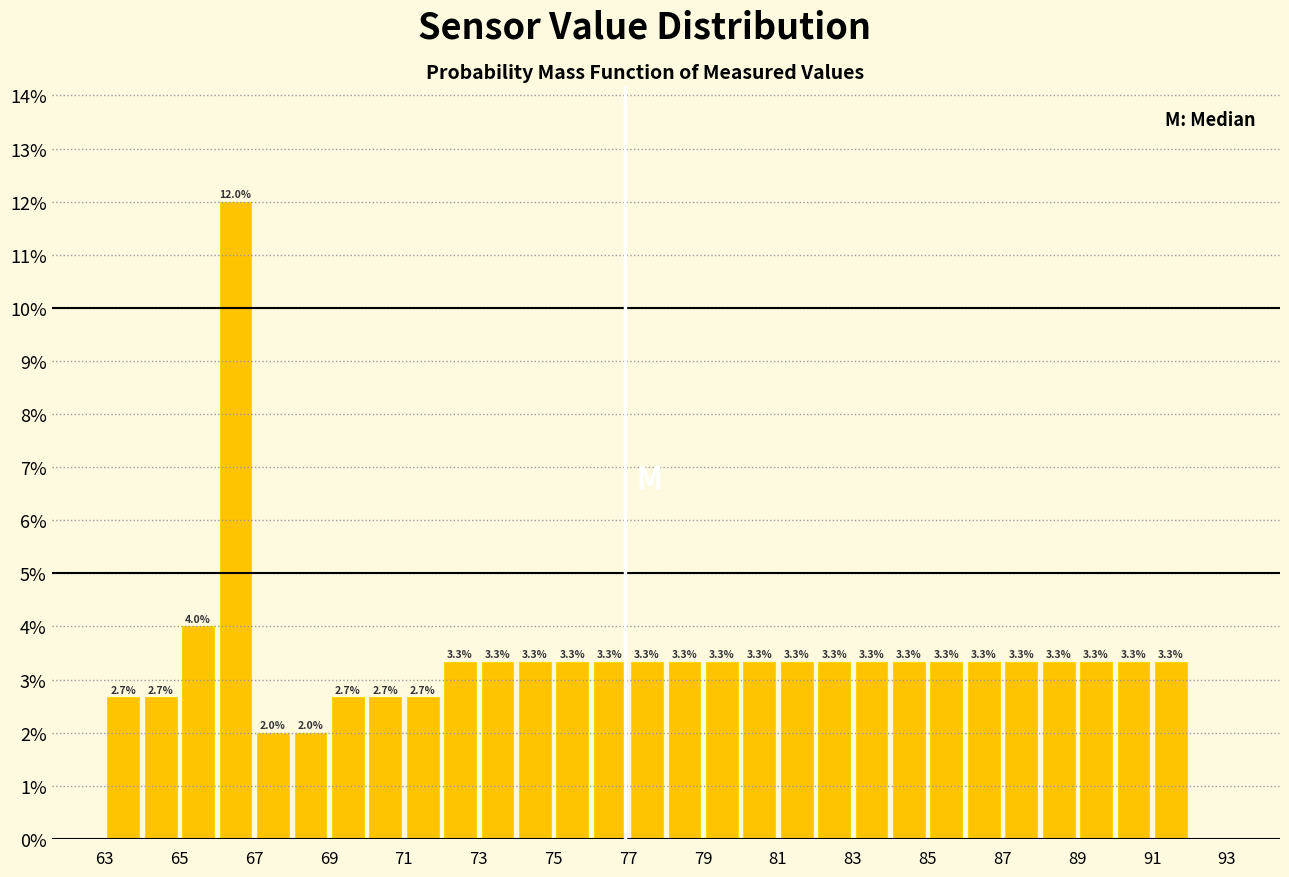

Over which range of the x-axis is the bar tallest?

66 to 67